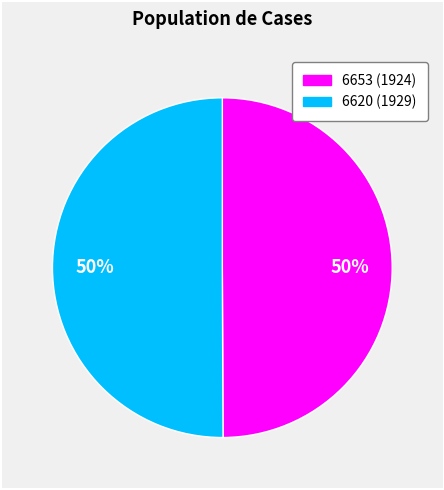

Is it true that 6620 is 44% of the pie?

False